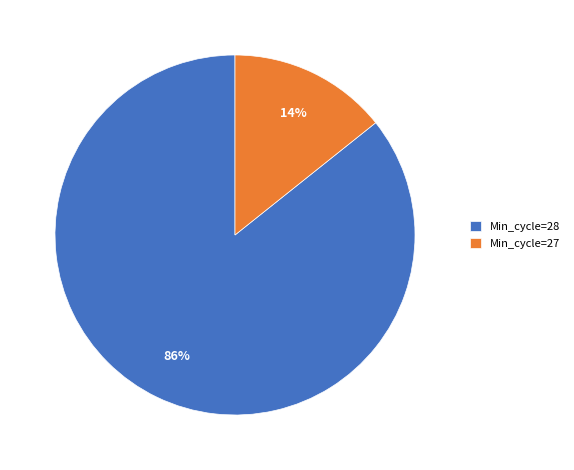

Is it true that Min_cycle=27 is 14% of the pie?

True